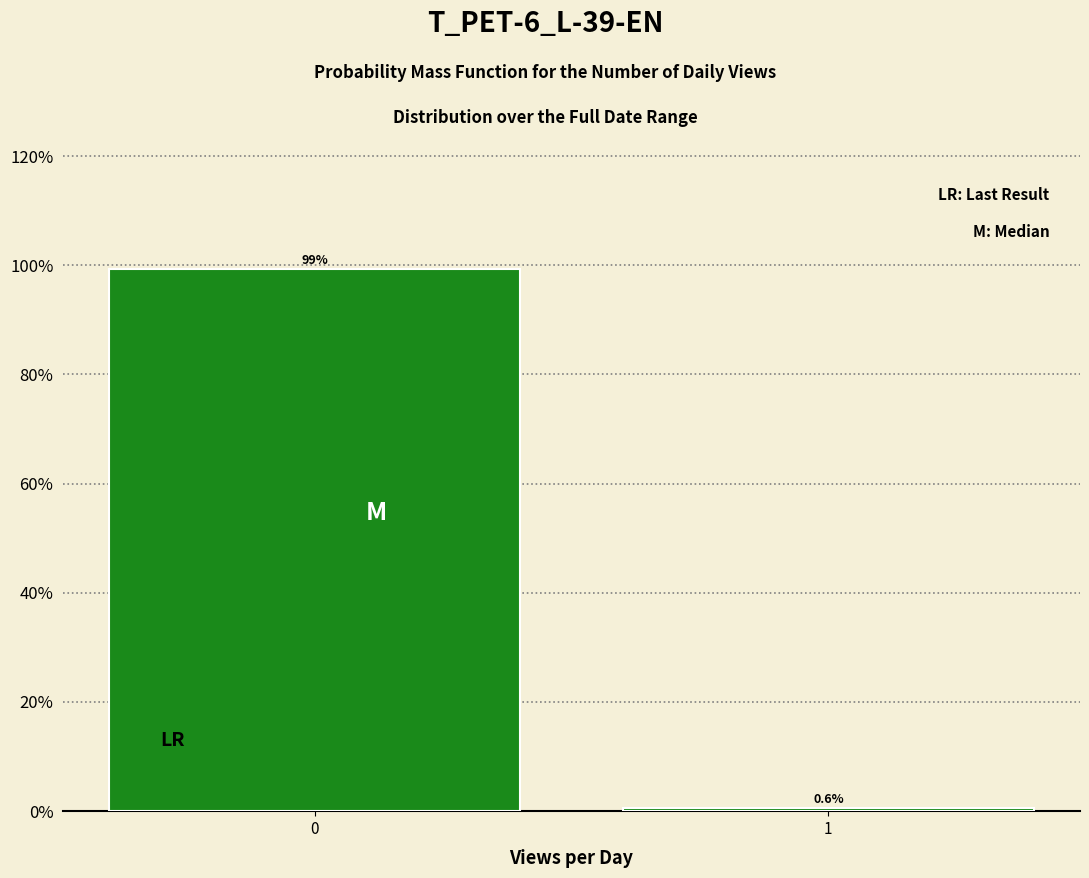

Reading left to right, what are all the values shown in this chart?

99.4	0.6